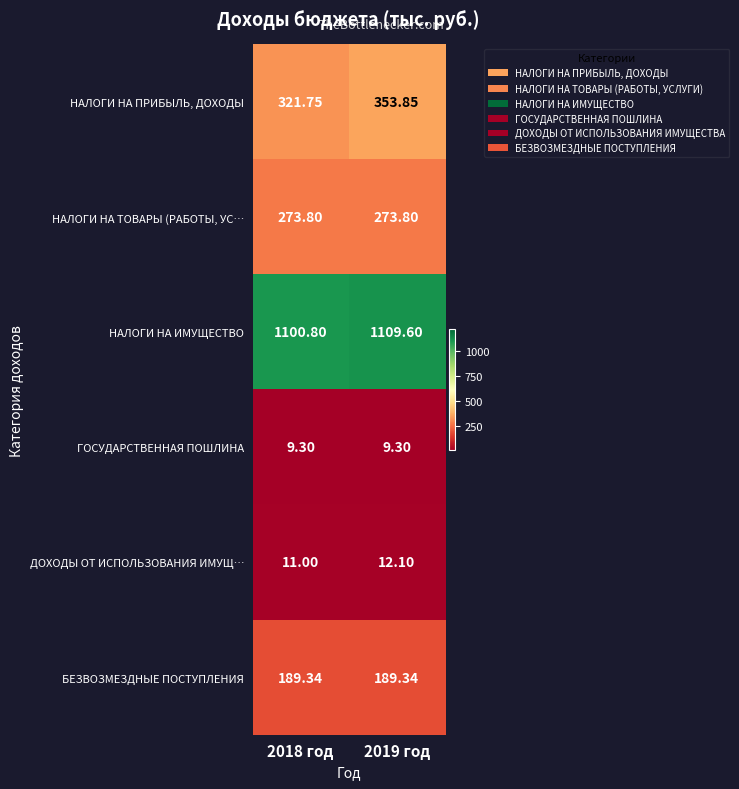

Which series has the largest total across all categories?

НАЛОГИ НА ИМУЩЕСТВО